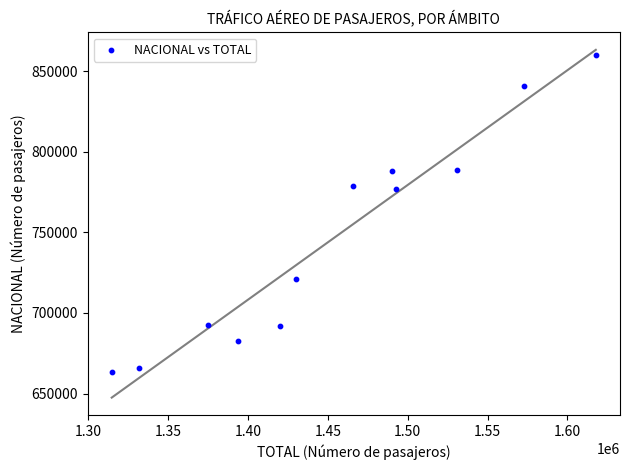

What is the average Y value?

745847